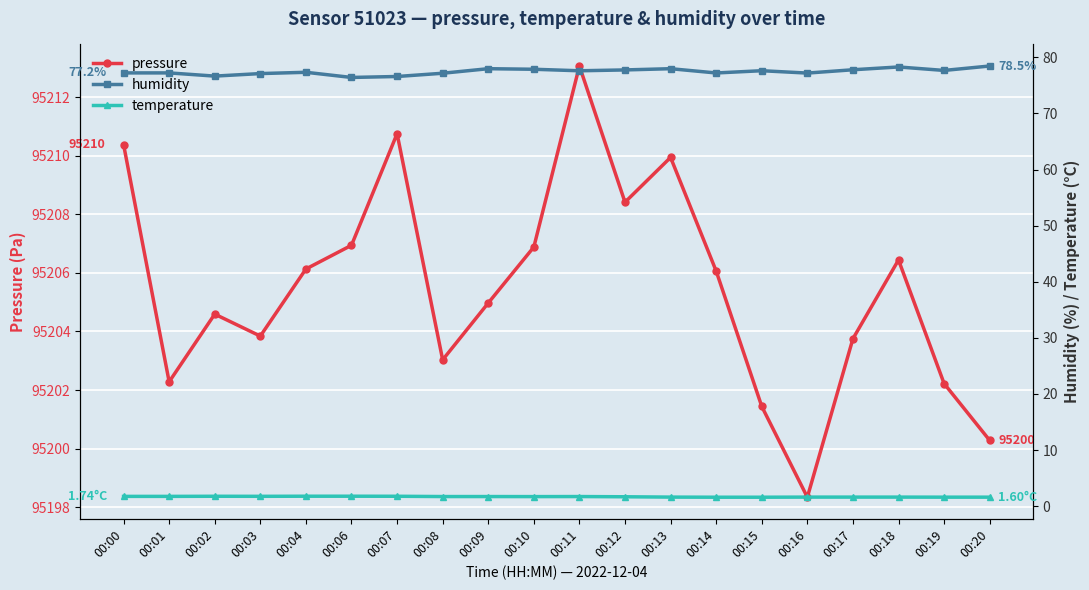

What value does the pressure series have at 00:10?

95206.9